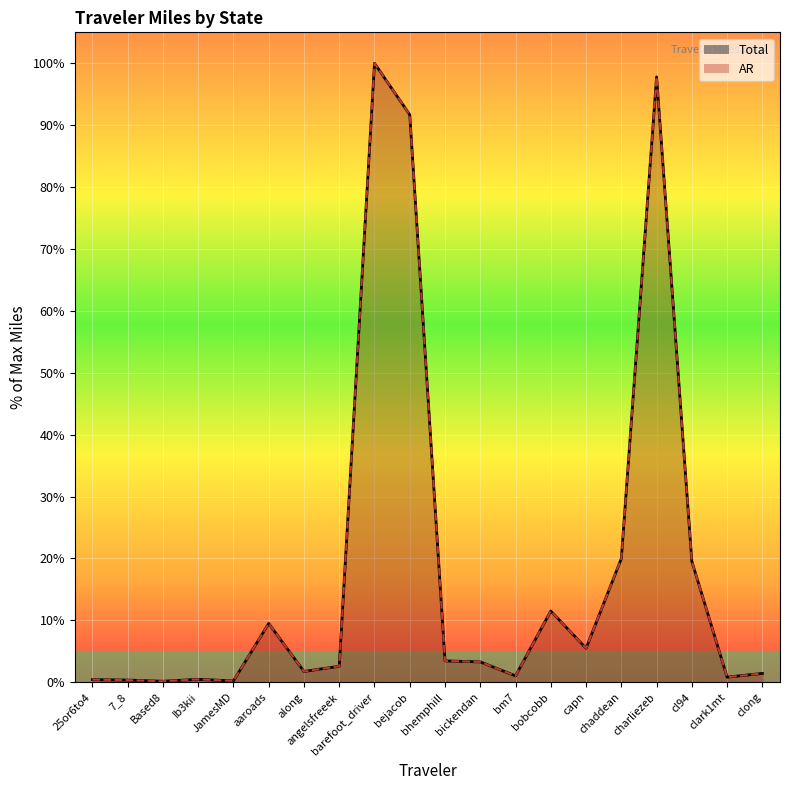

Reading left to right, what are all the values shown in this chart?

Total: 25or6to4=0.4	7_8=0.3	Based8=0.1	Ib3kii=0.5	JamesMD=0.2	aaroads=9.5	along=1.7	angelsfreeek=2.6	barefoot_driver=100.0	bejacob=91.7	bhemphill=3.4	bickendan=3.3	bm7=1.0	bobcobb=11.5	capn=5.5	chaddean=20.0	charliezeb=97.8	cl94=19.5	clark1mt=0.8	clong=1.4
AR: 25or6to4=0.4	7_8=0.3	Based8=0.1	Ib3kii=0.5	JamesMD=0.2	aaroads=9.5	along=1.7	angelsfreeek=2.6	barefoot_driver=100.0	bejacob=91.7	bhemphill=3.4	bickendan=3.3	bm7=1.0	bobcobb=11.5	capn=5.5	chaddean=20.0	charliezeb=97.8	cl94=19.5	clark1mt=0.8	clong=1.4